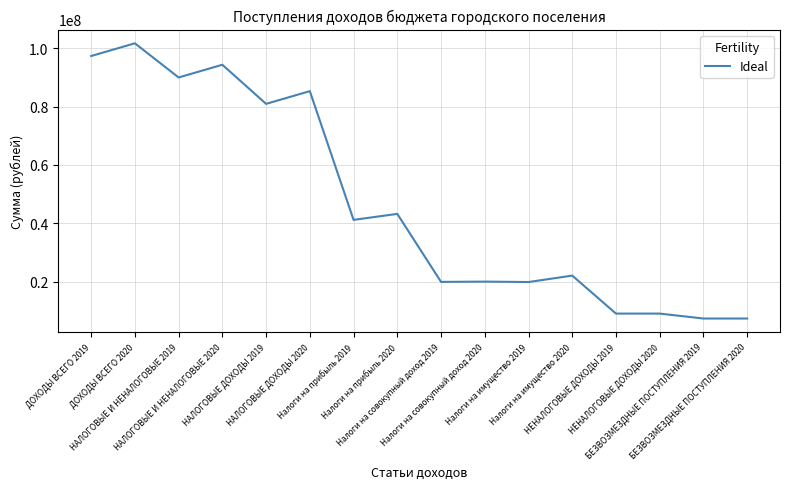

How many lines are shown in the chart?

1